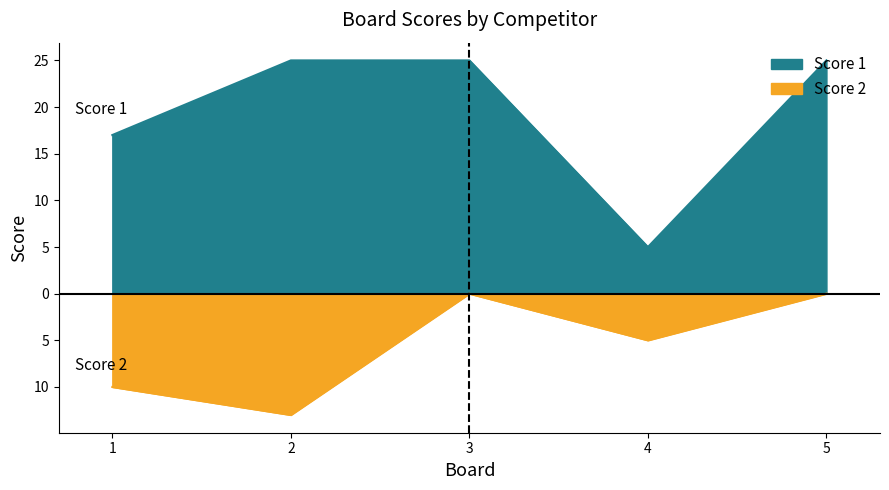

What is the average value of the Score 1 series?

19